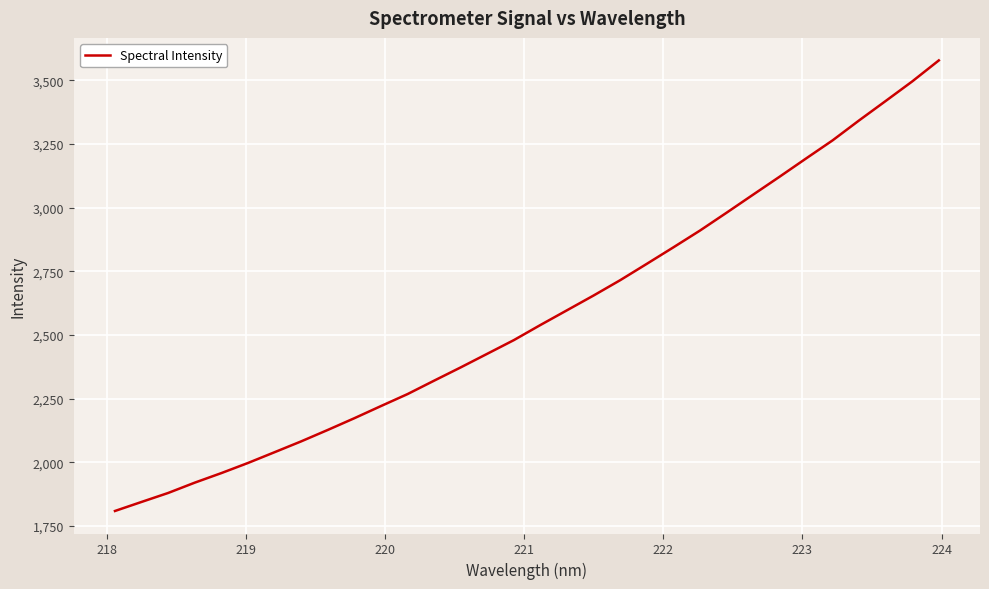

What is the difference between the maximum and minimum values?

1770.0